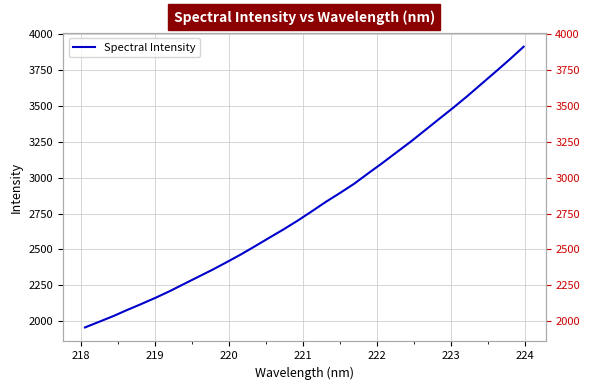

How many values are below 2764?

16